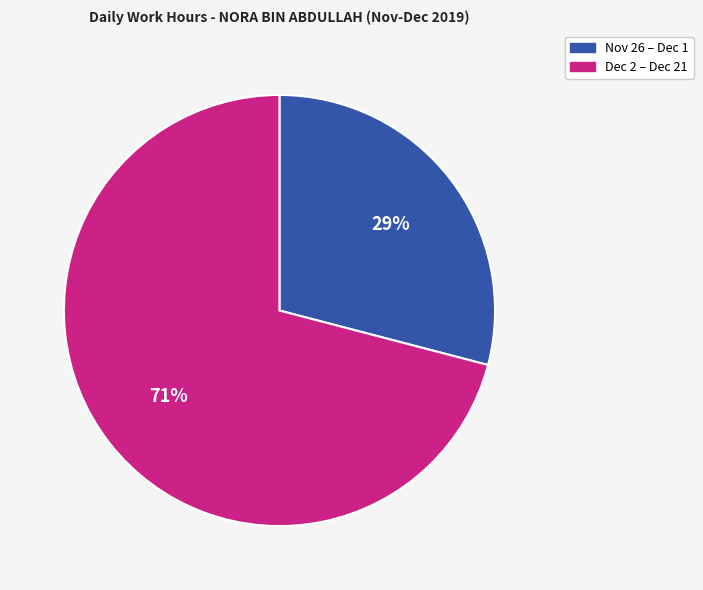

To the nearest percent, what is the difference between the largest and smallest slice percentages?

42%